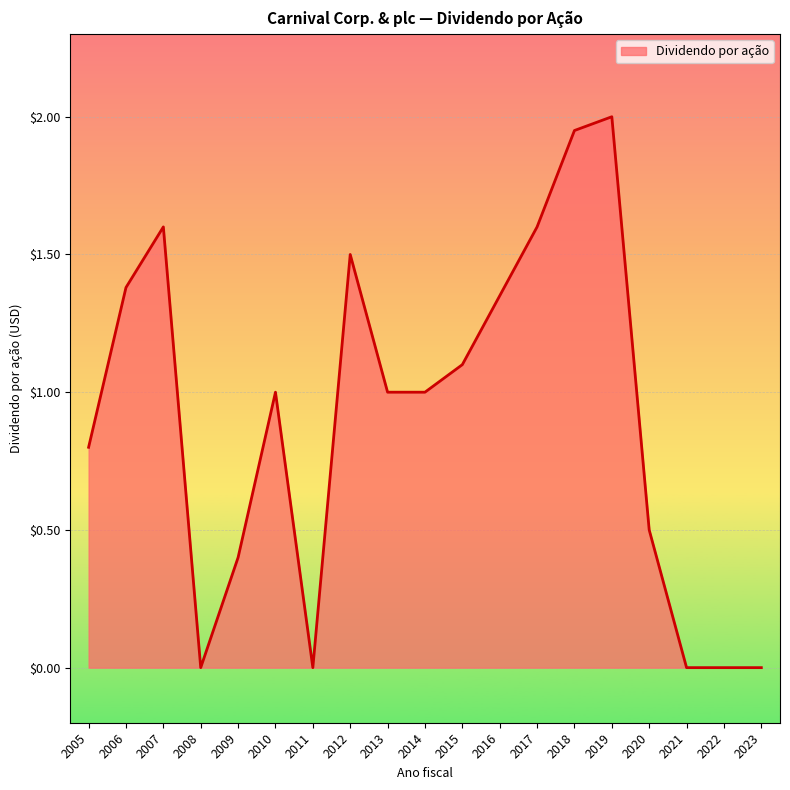

How many distinct data groups are displayed?

1